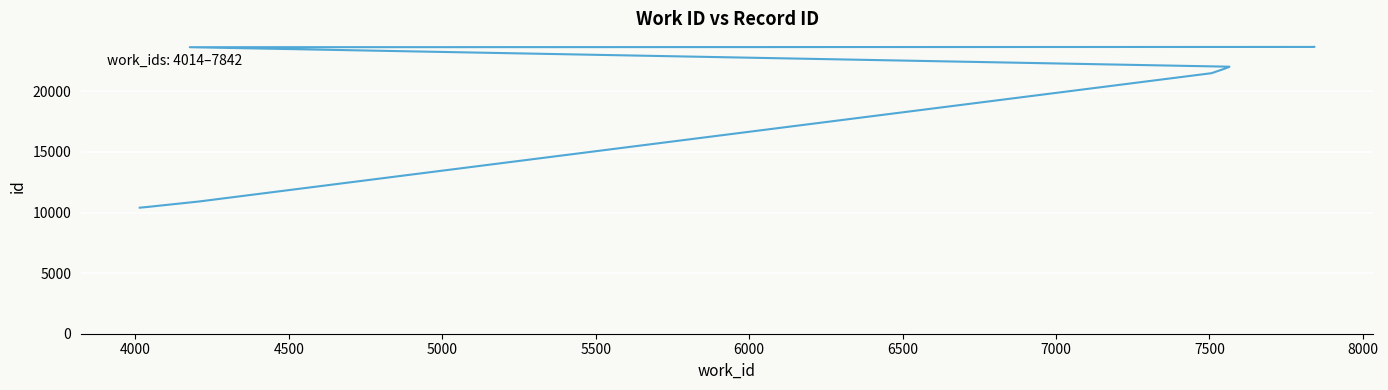

The chart shows a value of 23640 at 7000. True or false?

True